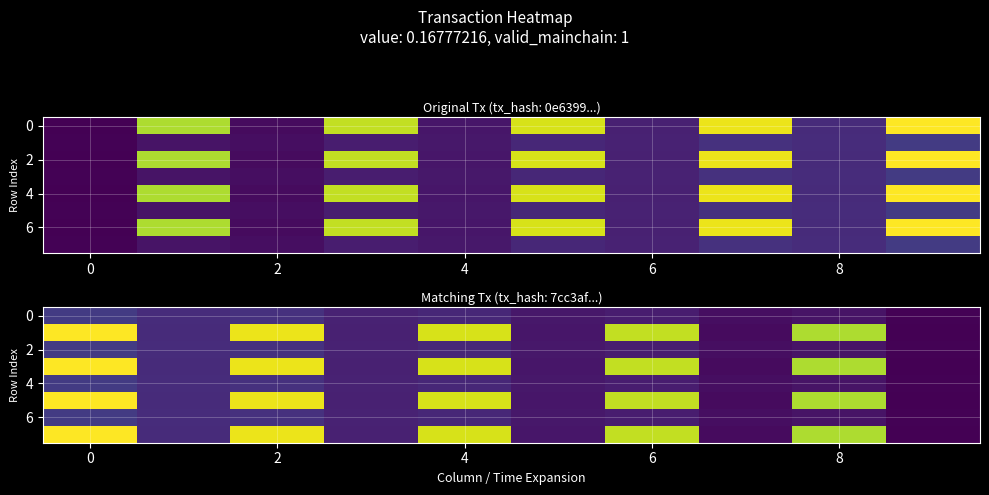

How many data points in 2 are less than 40?

5